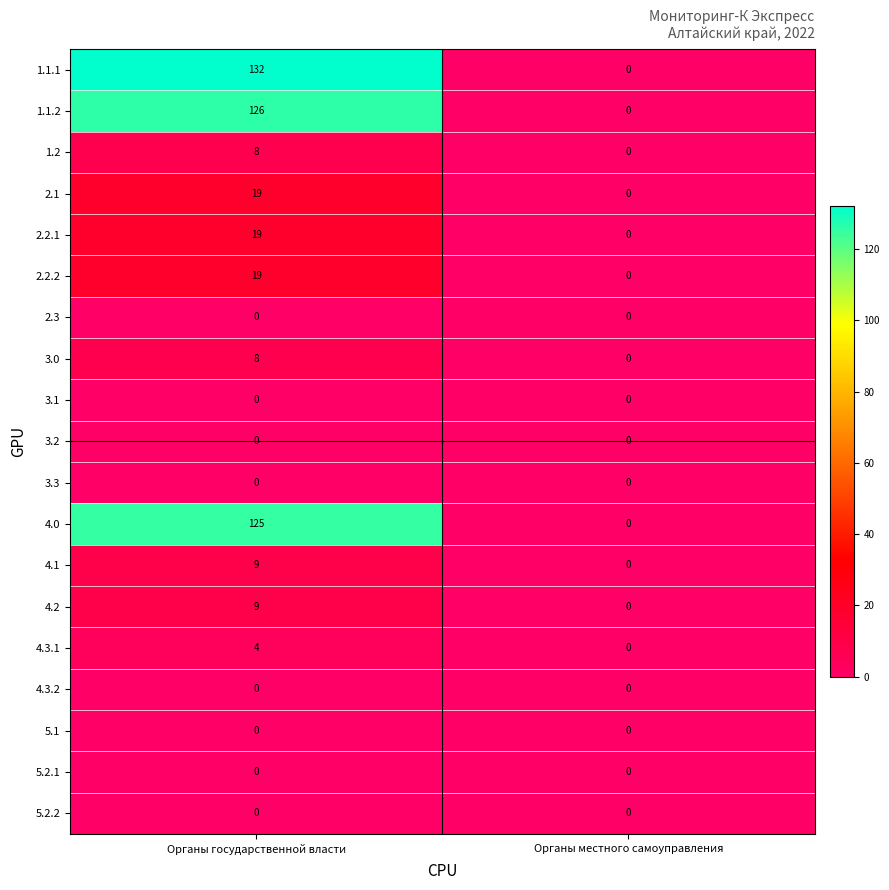

How many data points does each series have?

2